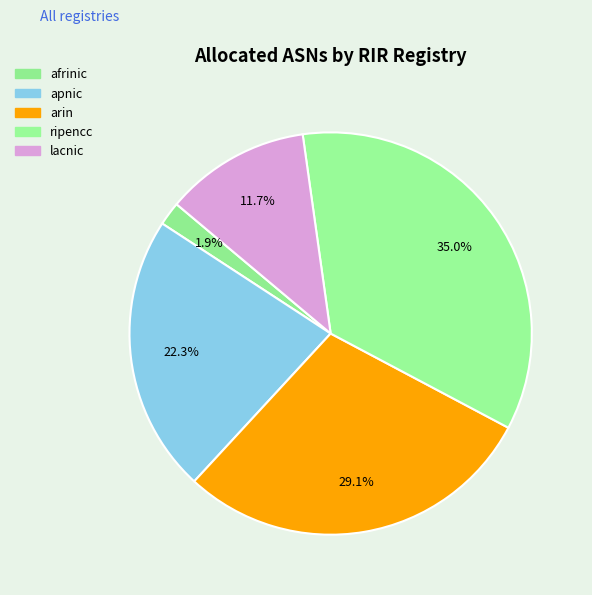

Which category has the biggest portion of the pie?

ripencc